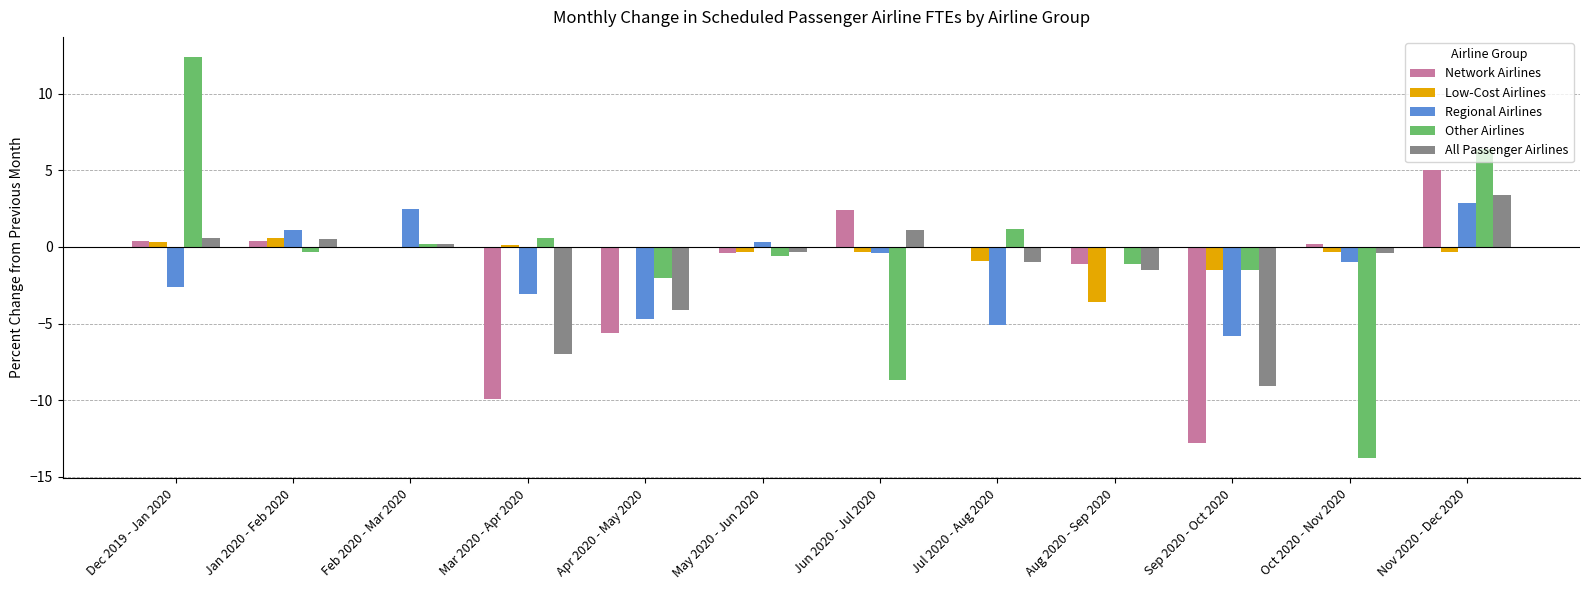

True or false: Low-Cost Airlines has a value of -1.5 at Sep 2020 - Oct 2020.

True